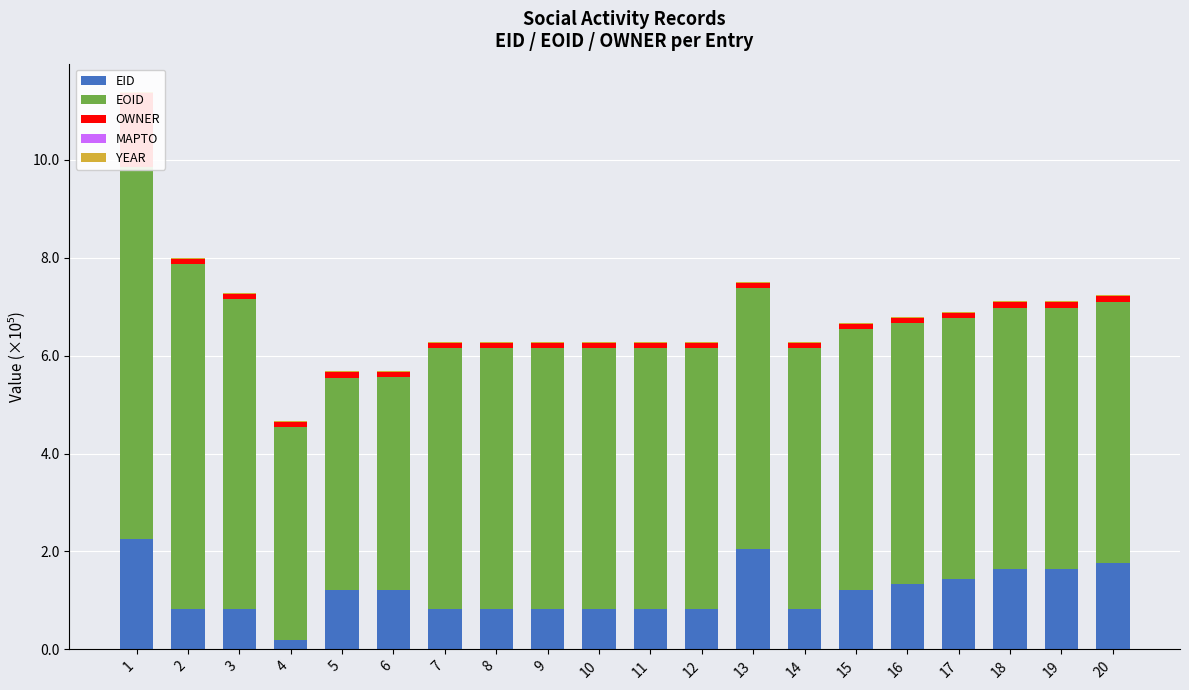

What is the sum of the OWNER values at 19 and 4?

0.2